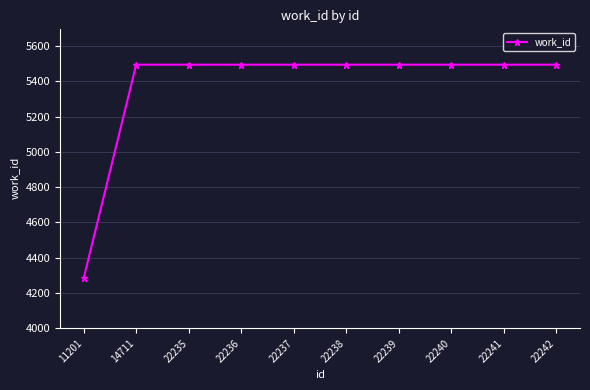

What is the value of the 1st point from the left?

4283